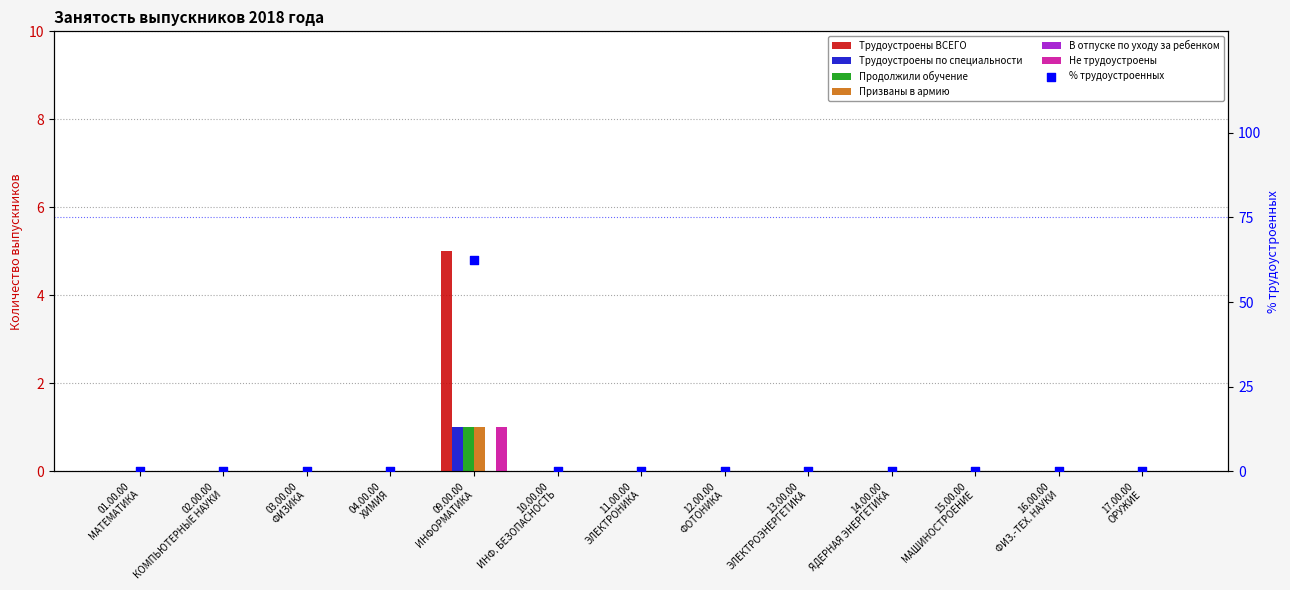

At how many categories does at least one series exceed 4?

1